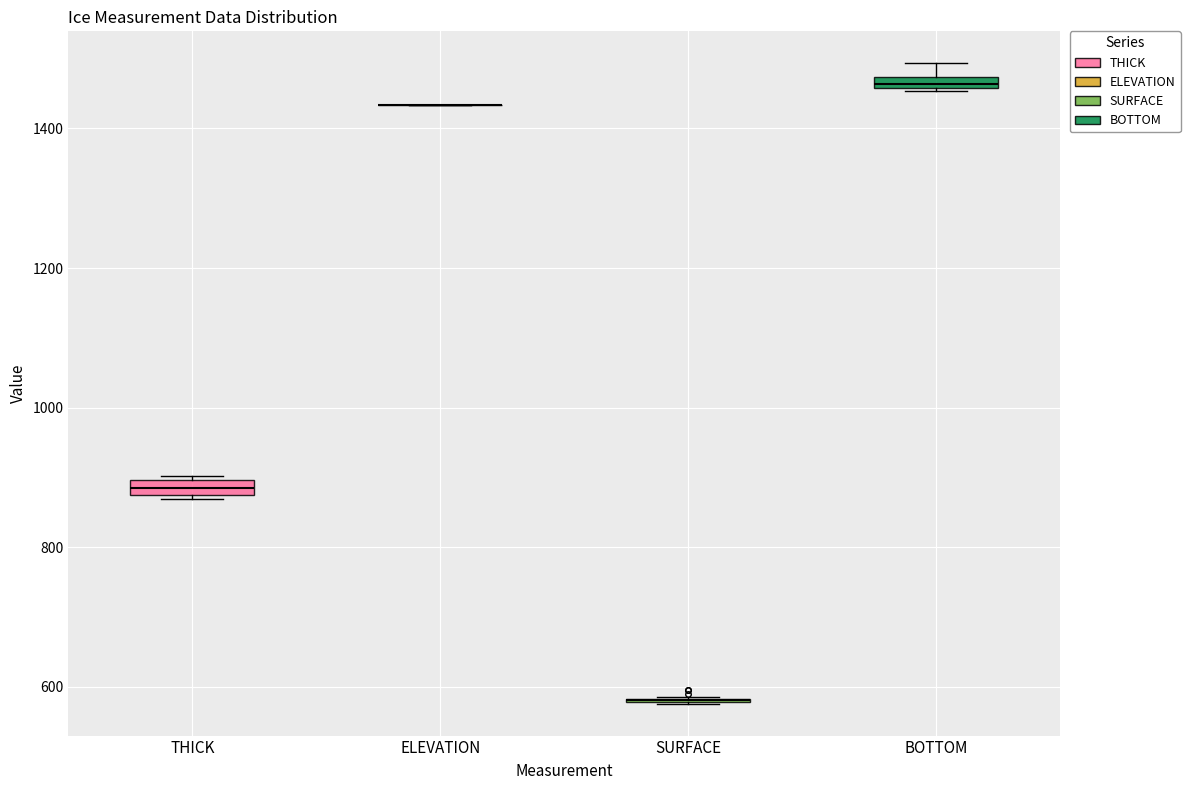

Where is the upper edge of the box for THICK on the y-axis? The values are not printed on the chart, so give them approximately, as read against the axis.

900